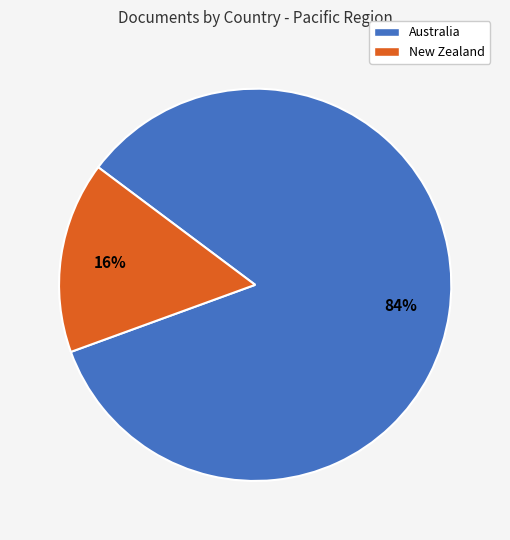

Which category has the biggest portion of the pie?

Australia